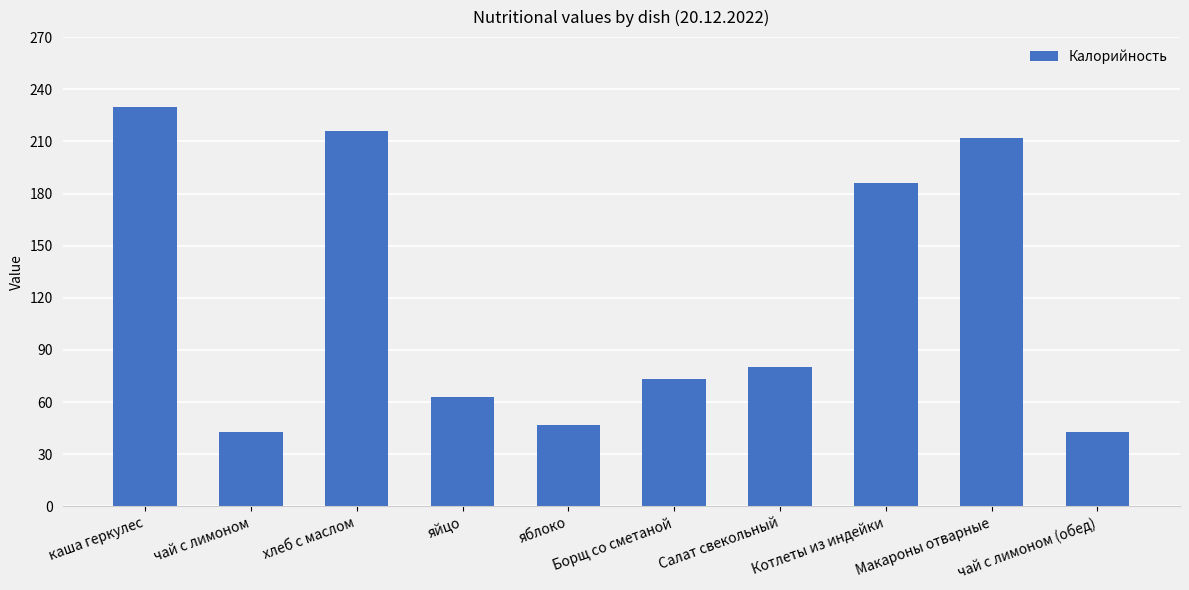

What is the sum of the values at яблоко and яйцо?

110.0